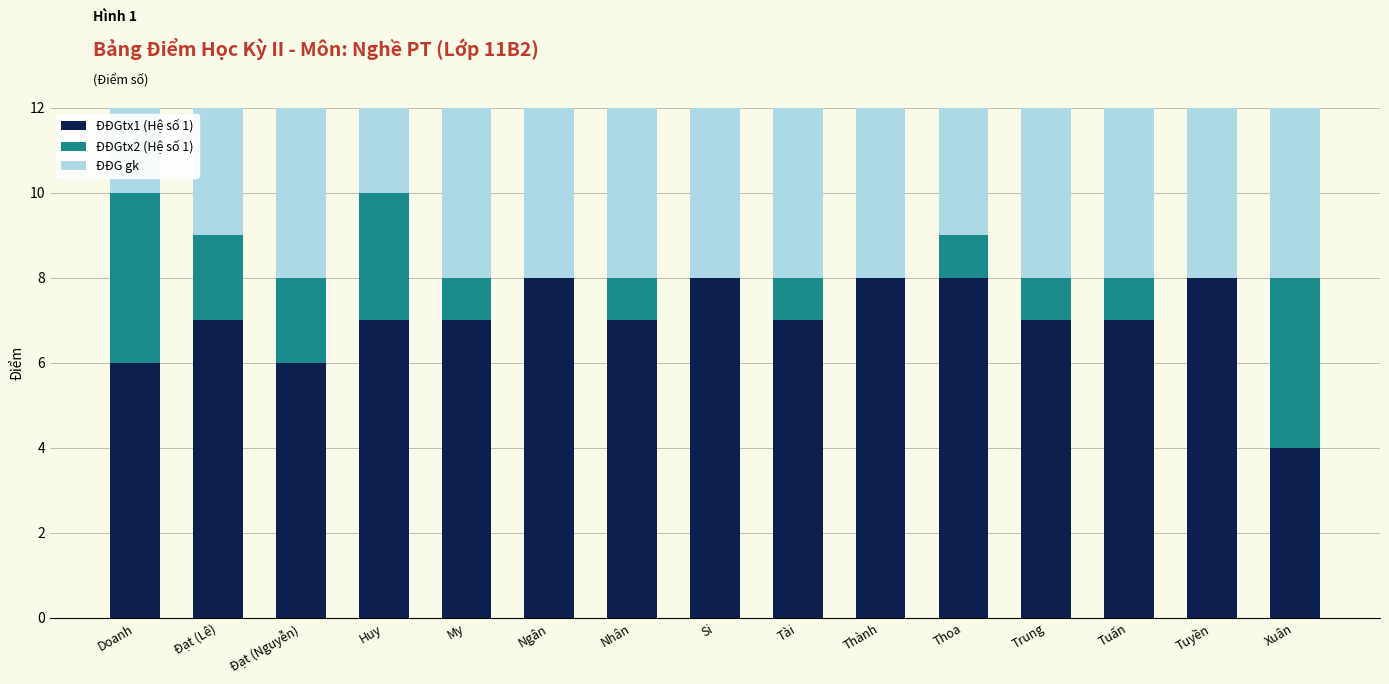

What is the difference between the second highest and second lowest values in the ĐĐG gk series?

2.6